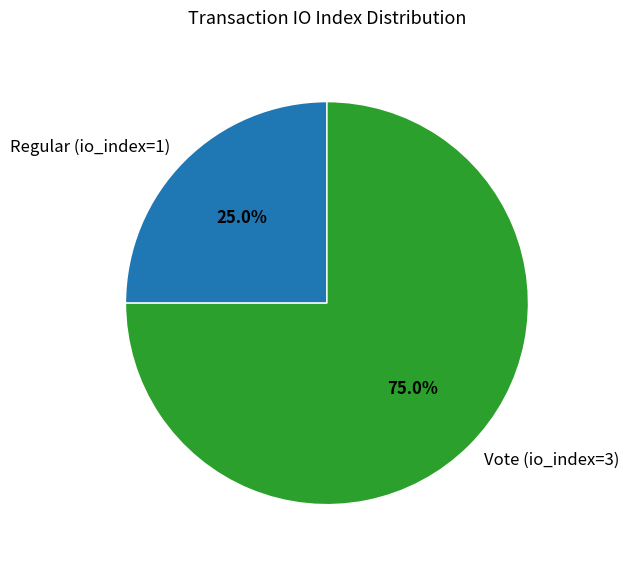

What is the ratio of the value at Regular (io_index=1) to the value at Vote (io_index=3)?

0.3